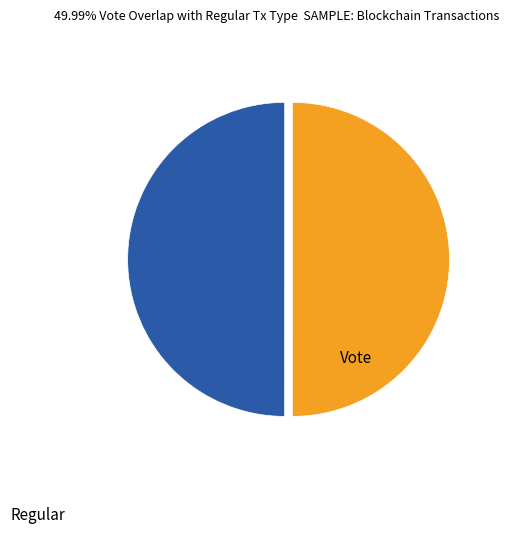

How many slices are in this pie chart?

2